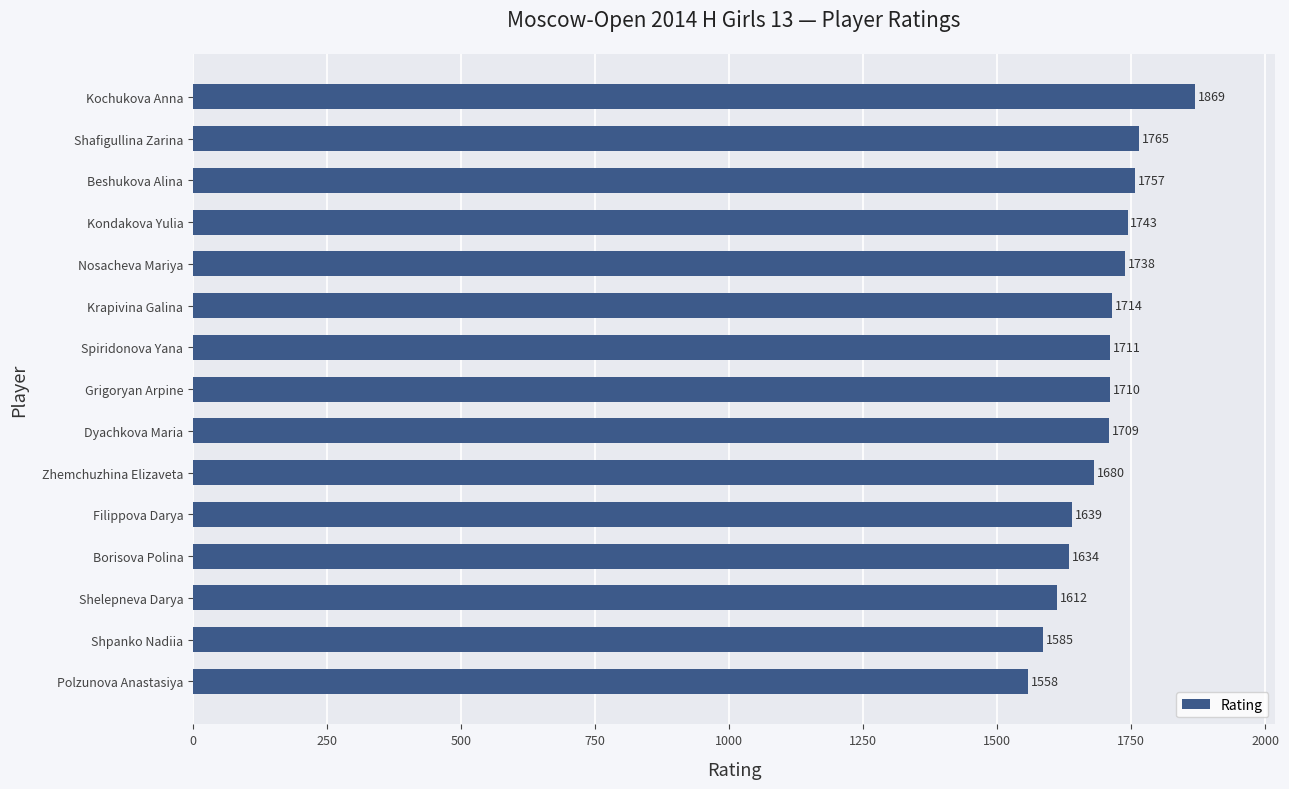

Rank the categories by value from highest to lowest.

Kochukova Anna, Shafigullina Zarina, Beshukova Alina, Kondakova Yulia, Nosacheva Mariya, Krapivina Galina, Spiridonova Yana, Grigoryan Arpine, Dyachkova Maria, Zhemchuzhina Elizaveta, Filippova Darya, Borisova Polina, Shelepneva Darya, Shpanko Nadiia, Polzunova Anastasiya